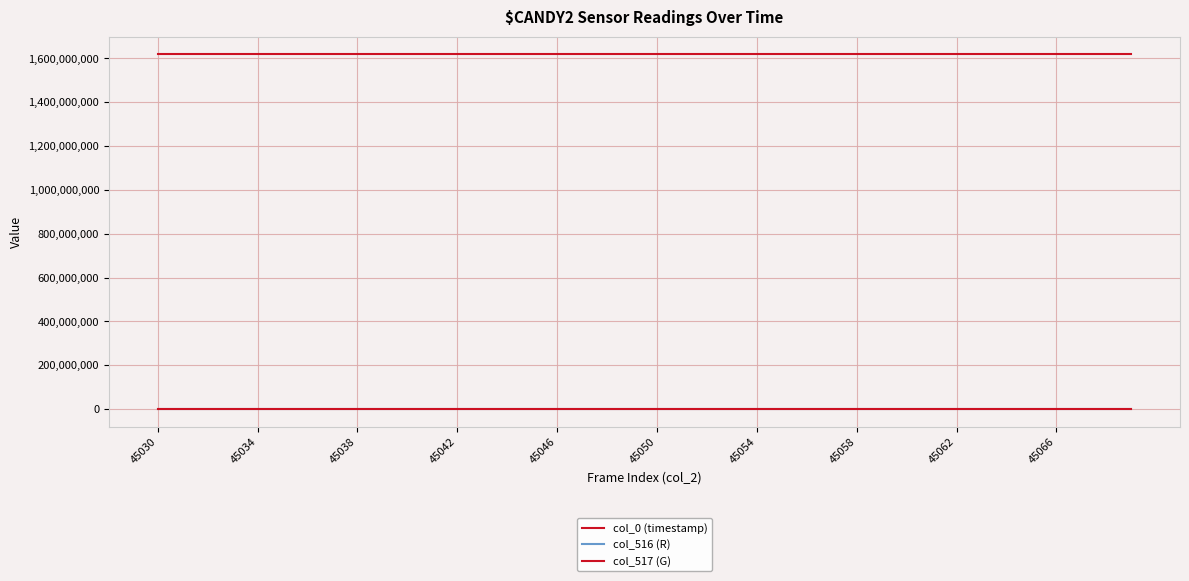

List the series in order of their peak value, lowest first.

col_516 (R), col_517 (G), col_0 (timestamp)